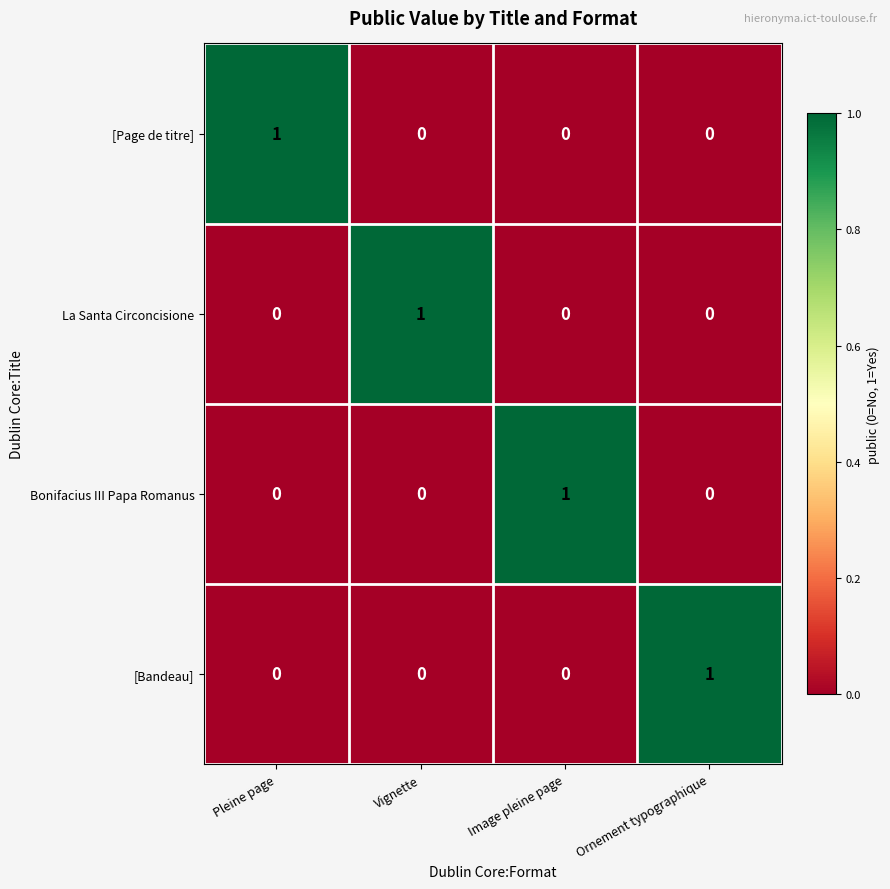

Count the [Page de titre] values in the range 0 to 1.

4